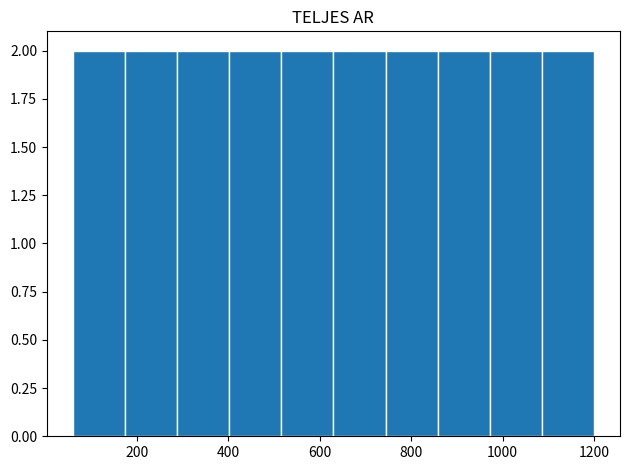

Reading left to right, transcribe this chart: for each bar, give the range it covers on the x-axis and its height. Neither the bar edges nor the heights are printed on the chart, so give them approximately, as read against the axes.

60 to 174: 2
174 to 288: 2
288 to 402: 2
402 to 516: 2
516 to 630: 2
630 to 744: 2
744 to 858: 2
858 to 972: 2
972 to 1086: 2
1086 to 1200: 2